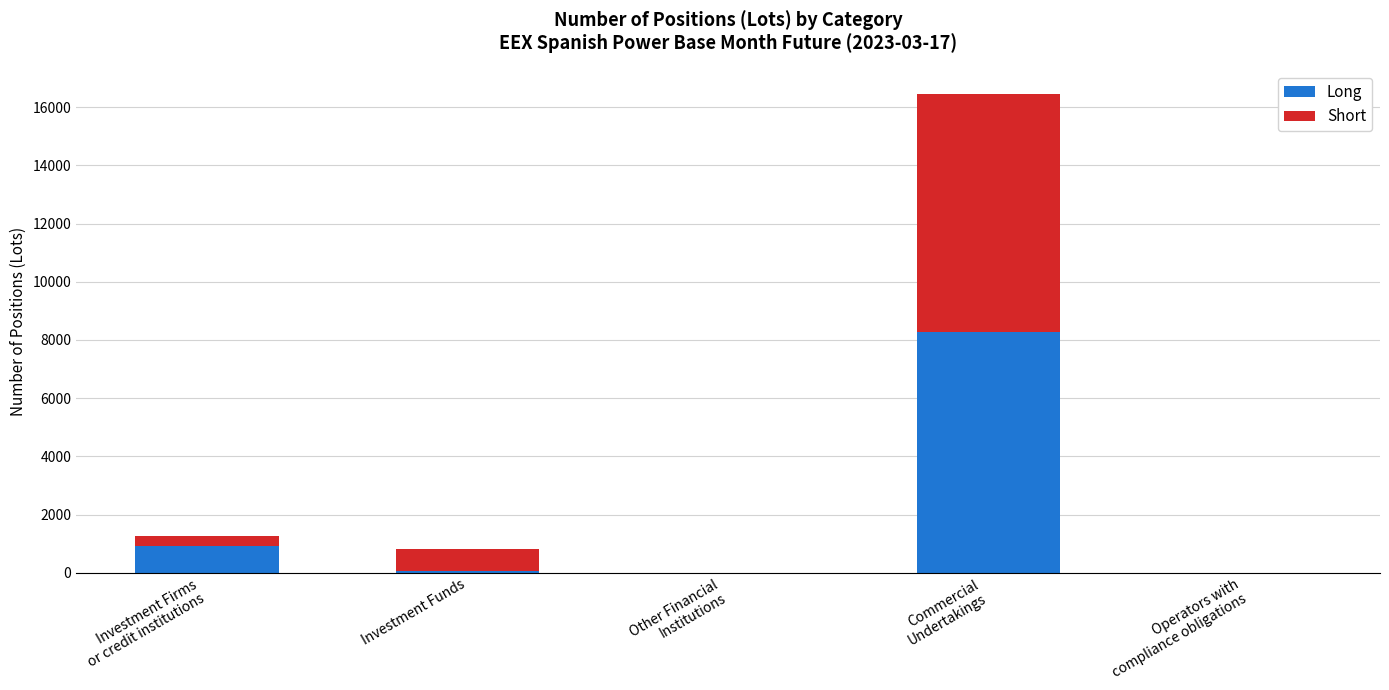

How many distinct data groups are displayed?

2